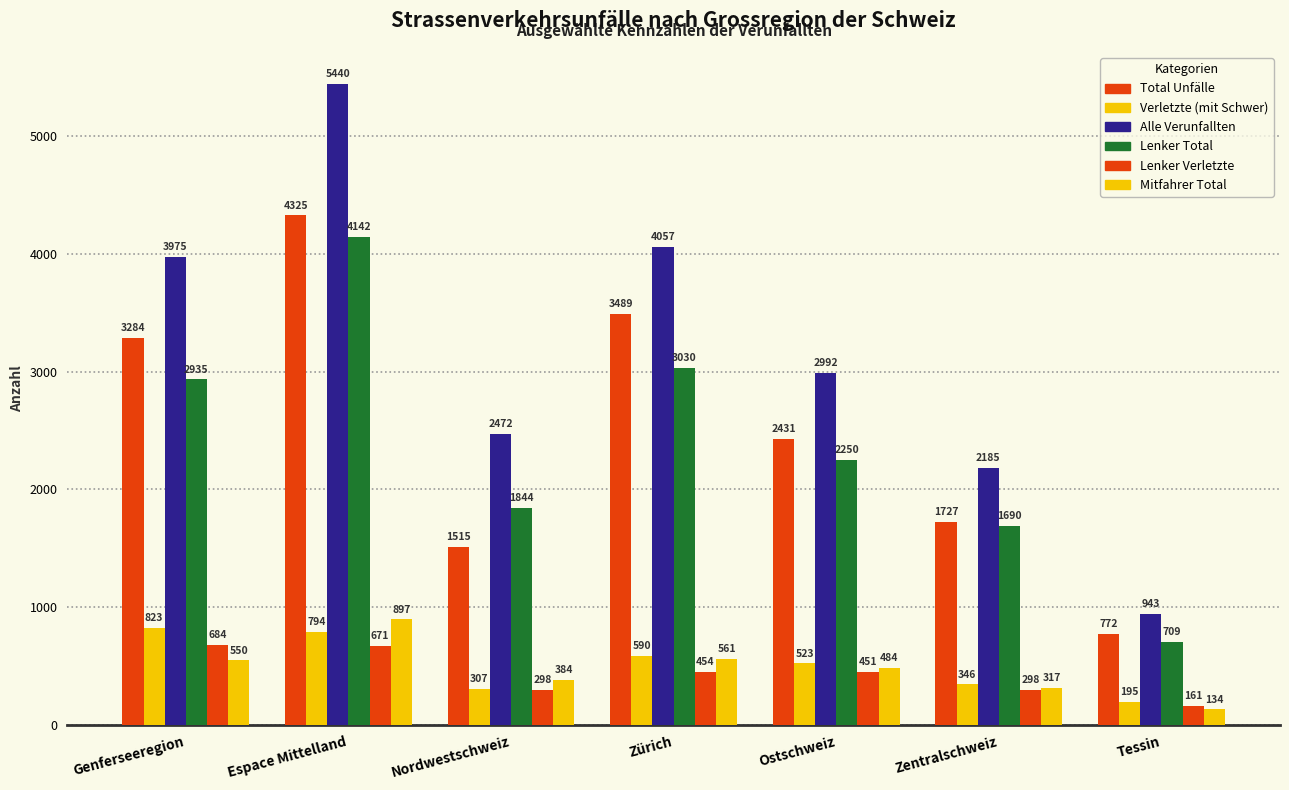

How many groups of bars are there?

7